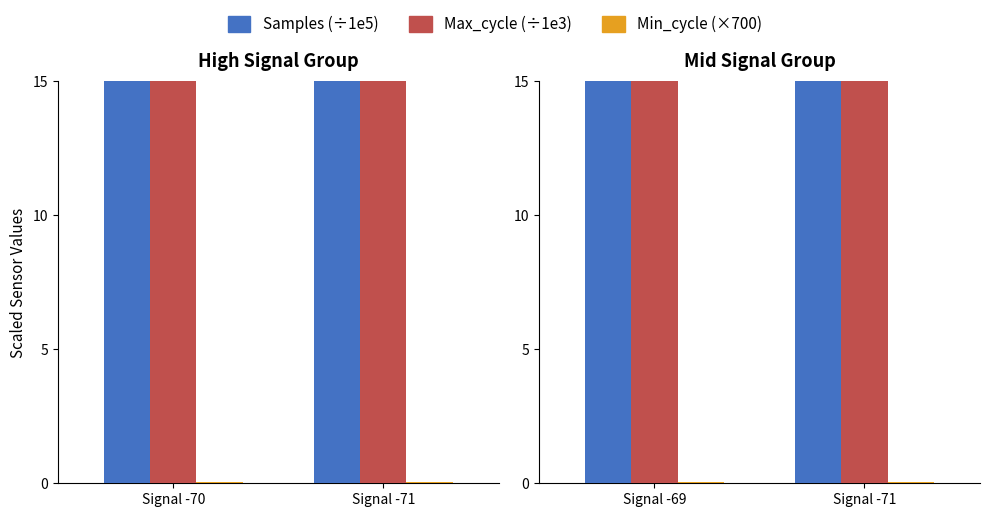

The Samples series shows 50.5 at Signal -69. True or false?

True